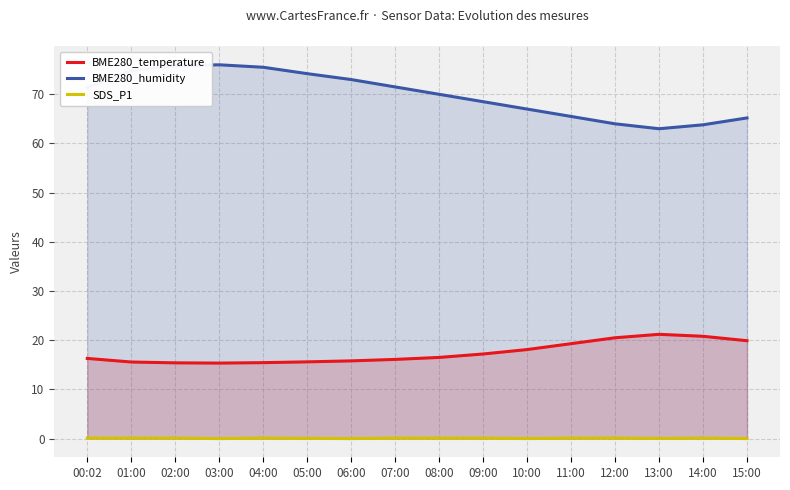

Is the value of BME280_temperature at 09:00 greater than the value of SDS_P1 at 12:00?

Yes